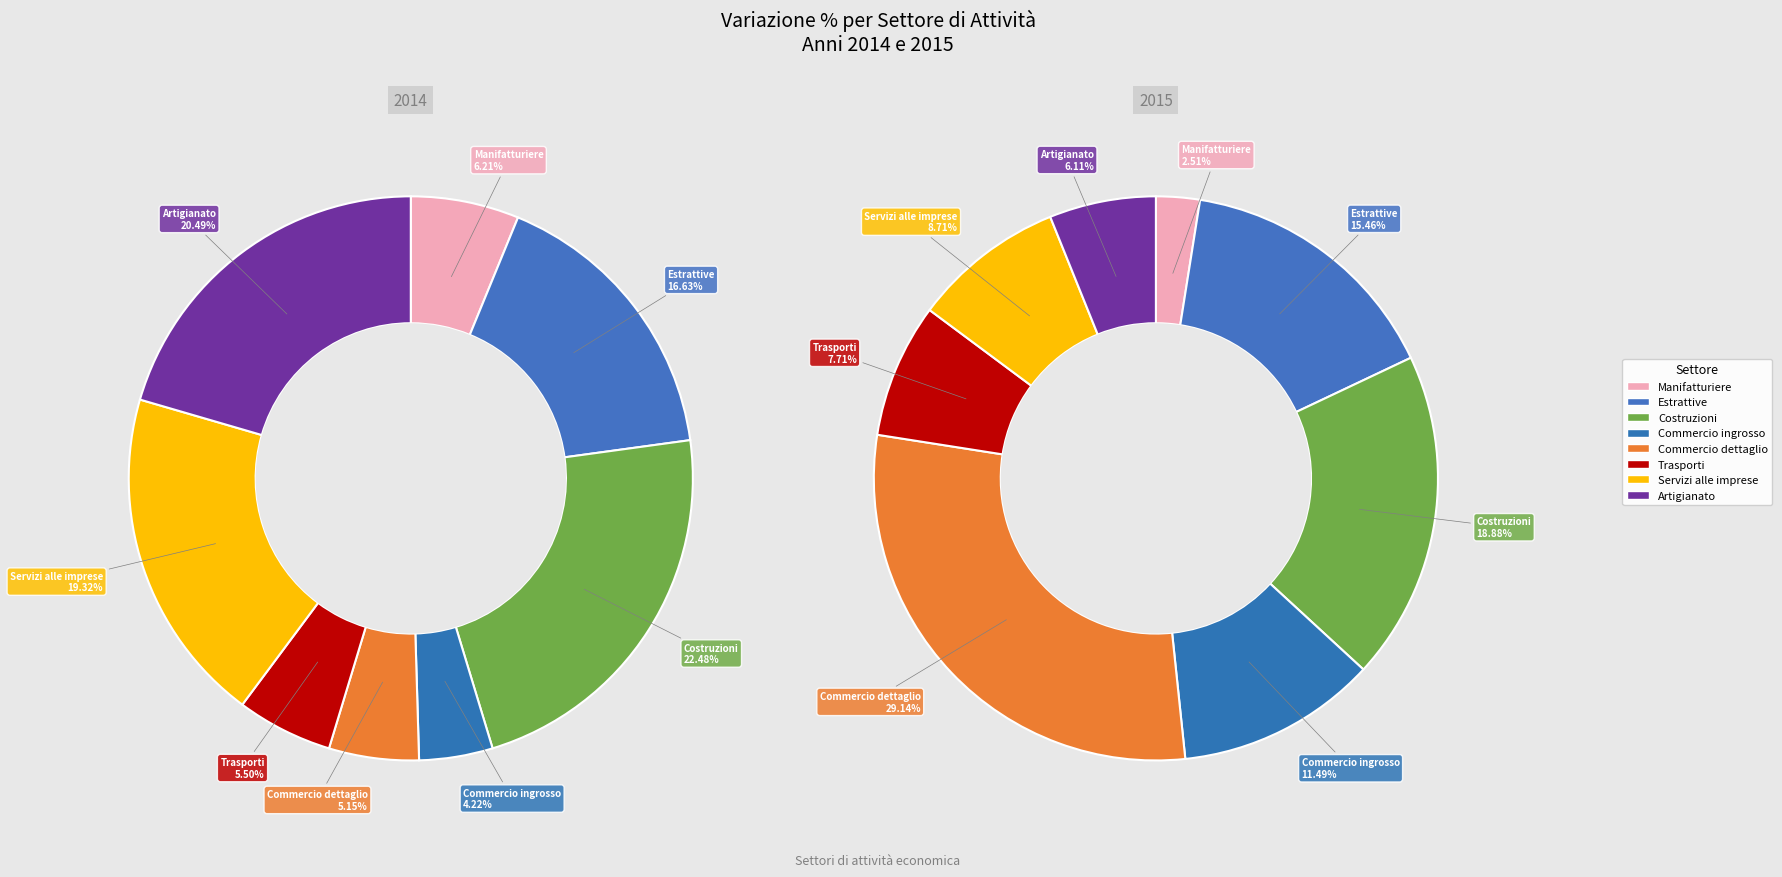

How many segments does this pie chart have?

8